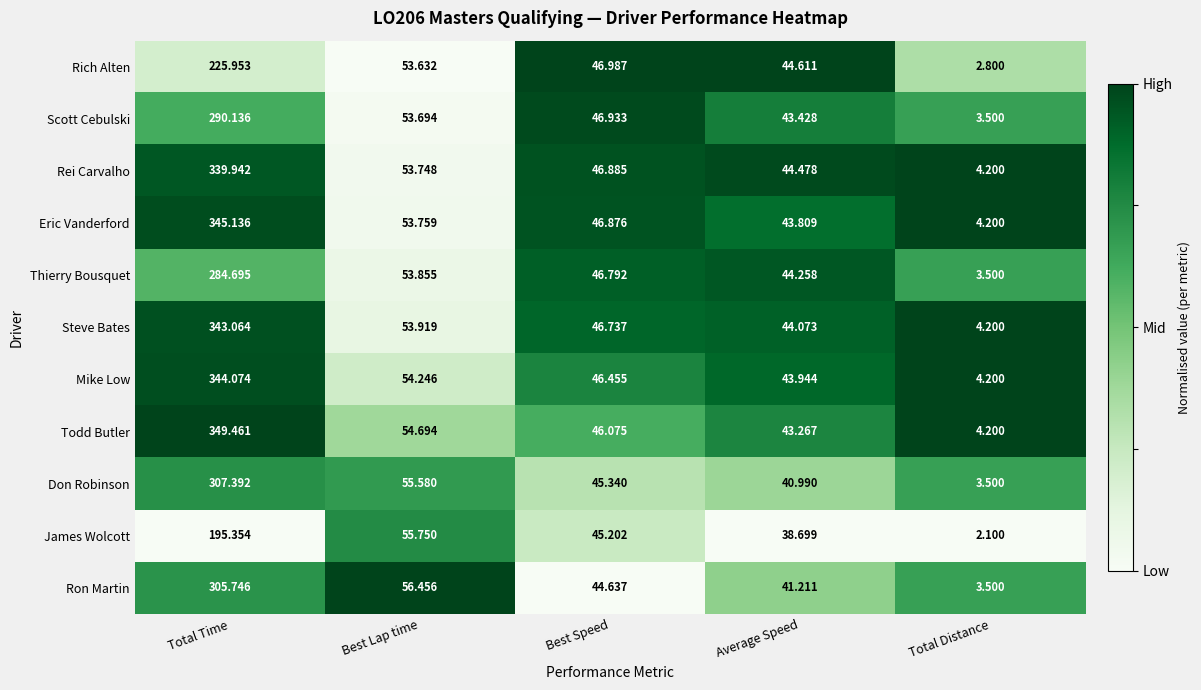

Which series has the largest total across all categories?

Todd Butler